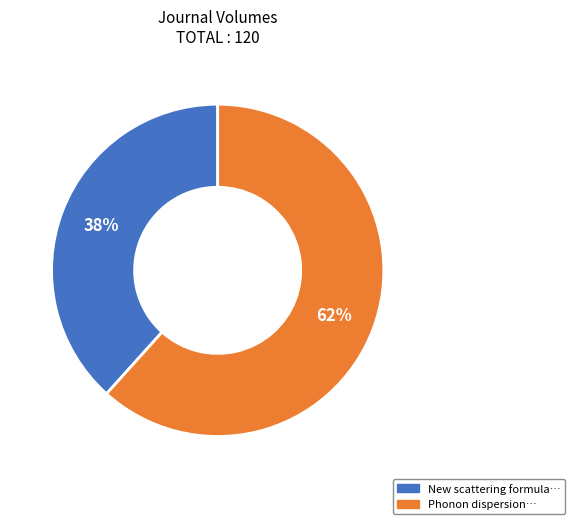

To the nearest percent, what is the average slice percentage?

50%